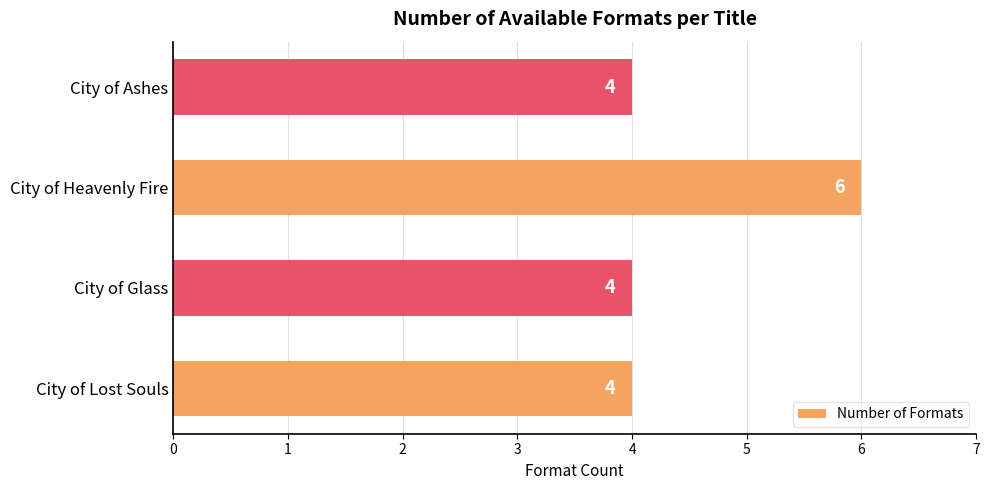

Is it true that the value at City of Lost Souls is 1?

False